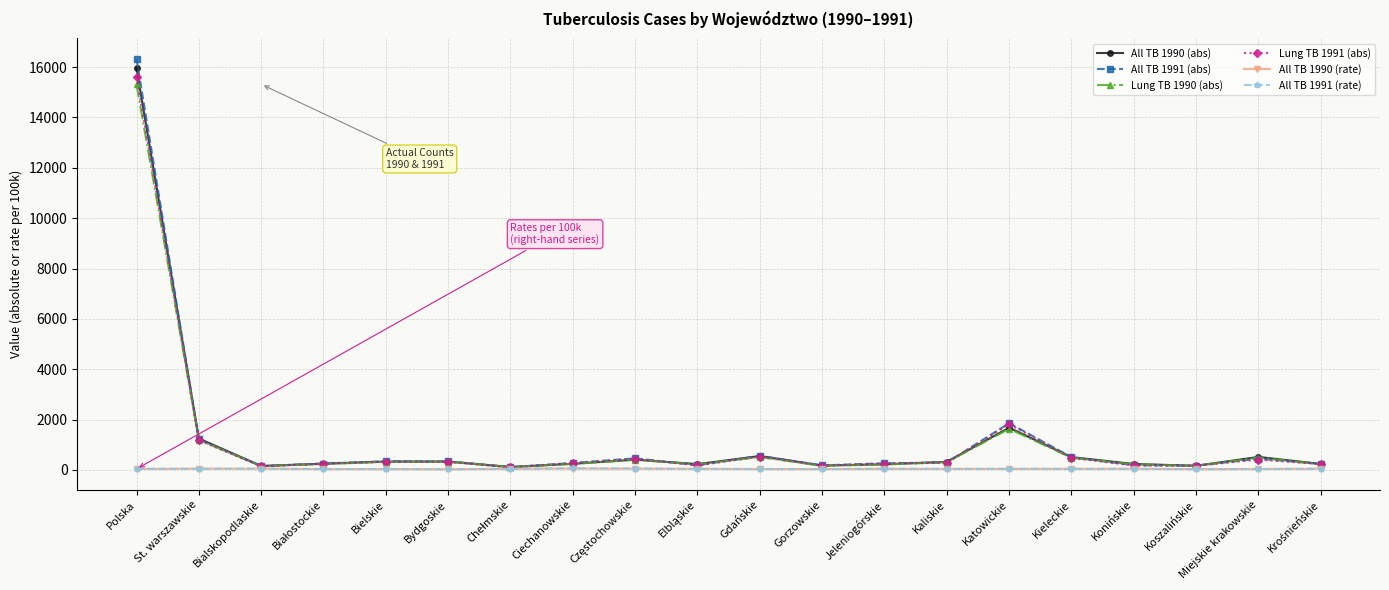

Is this an area chart (filled region under the line)?

No